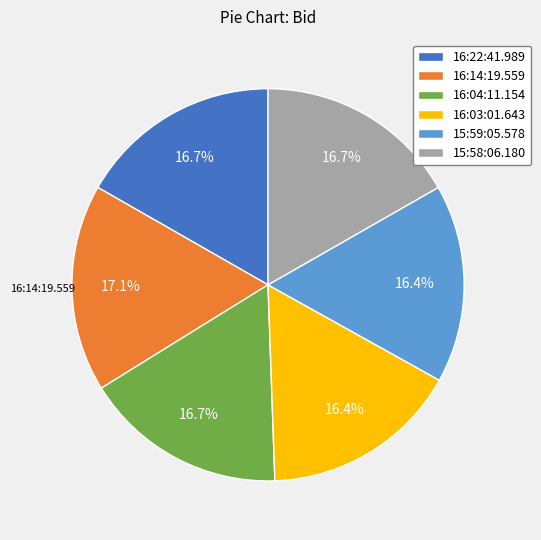

Is there a majority slice in this chart?

No